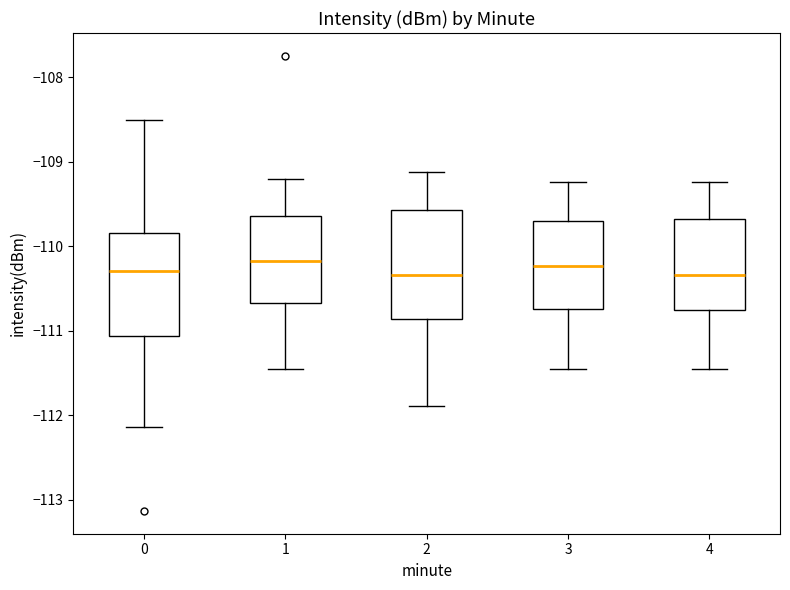

Reading left to right, transcribe this box plot: for each box, give where its median line is, the range the box spans, and where its two whiskers end, as read against the y-axis. The values are not printed on the chart, so give them approximately, as read against the axis.

0: median -110.3, box -111.1 to -109.8, whiskers -112.1 to -108.5
1: median -110.2, box -110.7 to -109.6, whiskers -111.5 to -109.2
2: median -110.3, box -110.9 to -109.6, whiskers -111.9 to -109.1
3: median -110.2, box -110.7 to -109.7, whiskers -111.5 to -109.2
4: median -110.3, box -110.8 to -109.7, whiskers -111.5 to -109.2